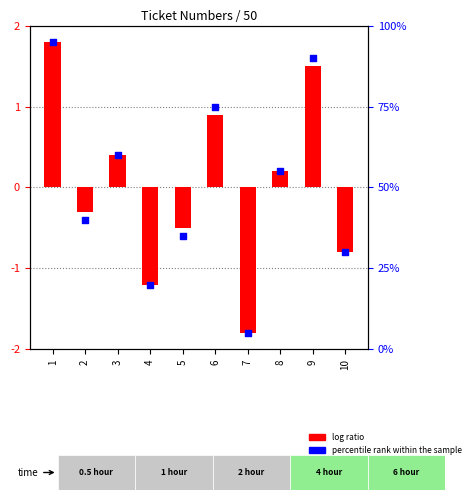

Which series has the largest Y range (max minus min)?

percentile rank within the sample